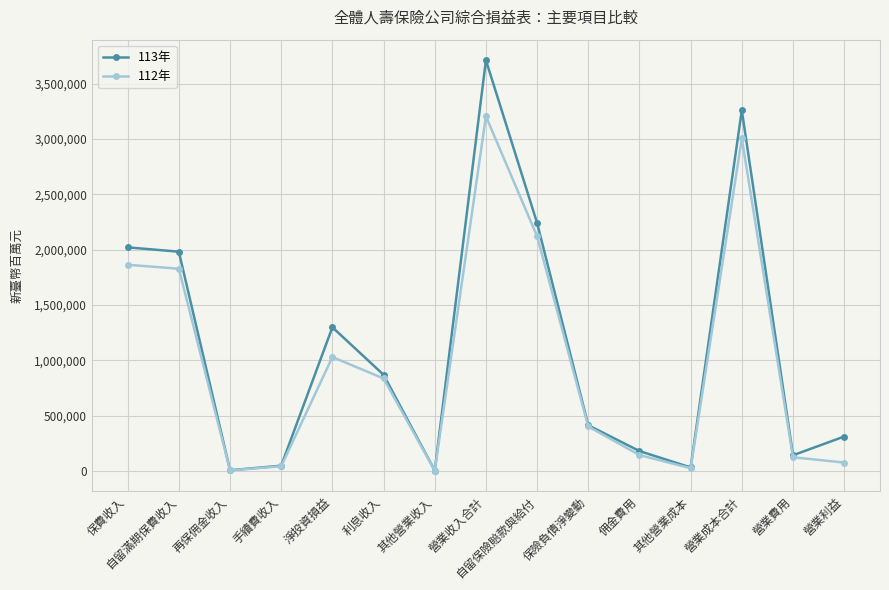

Rank the series by their maximum value, from lowest to highest.

112年, 113年